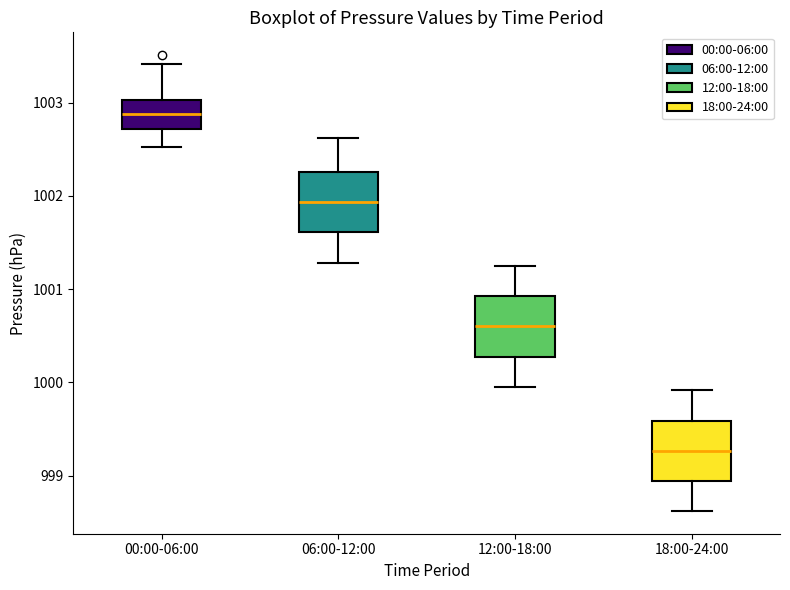

Which box's median line is the highest?

00:00-06:00